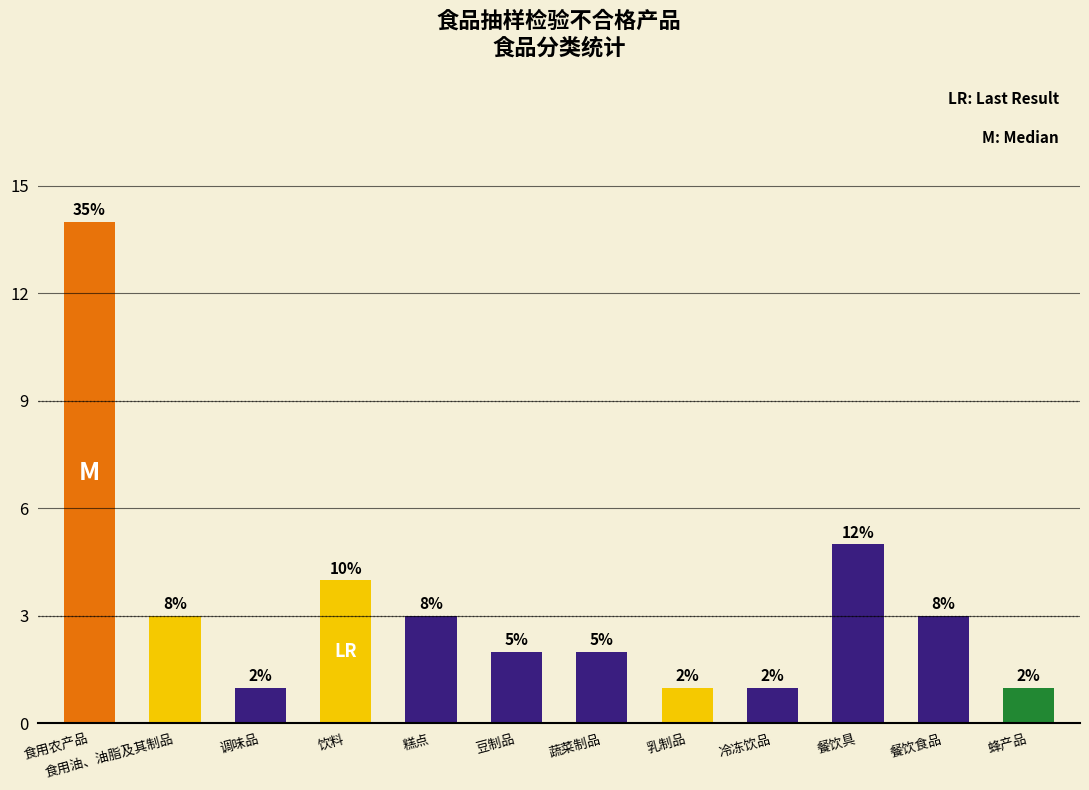

How many data points are less than 3?

6